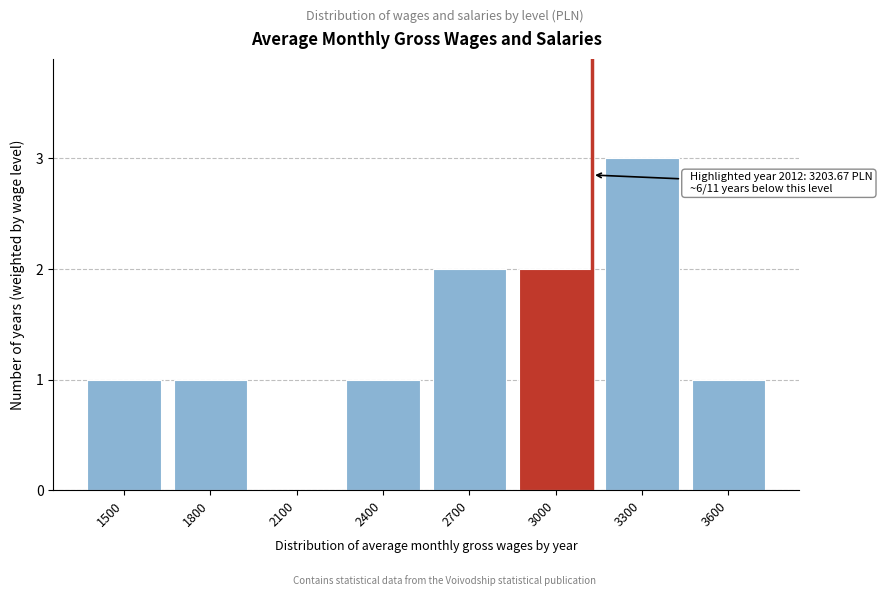

Reading left to right, what are all the values shown in this chart?

1500=1	1800=1	2100=0	2400=1	2700=2	3000=2	3300=3	3600=1